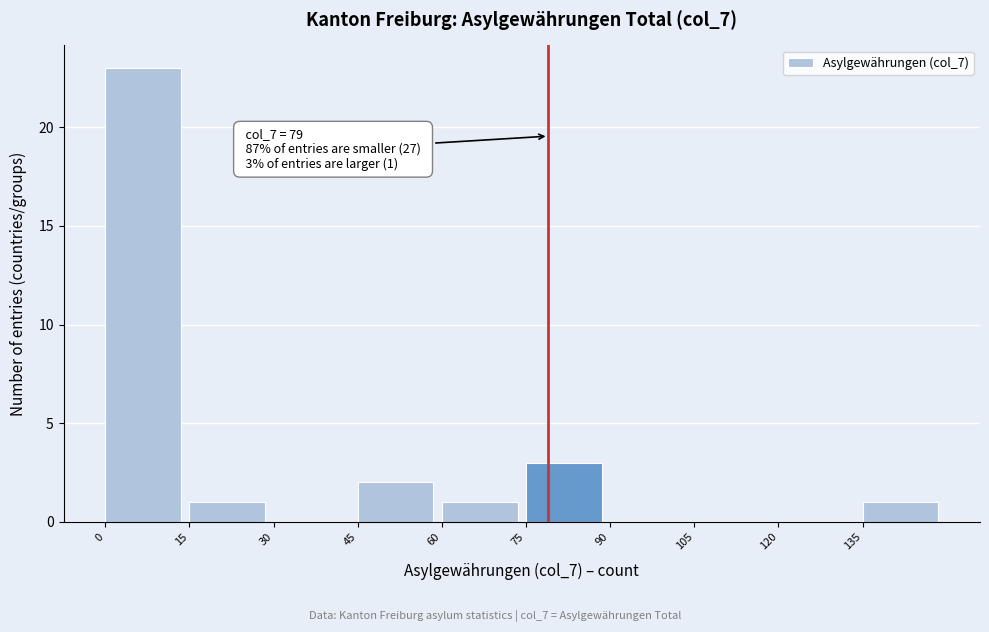

Which range on the x-axis has the tallest bar?

0 to 15